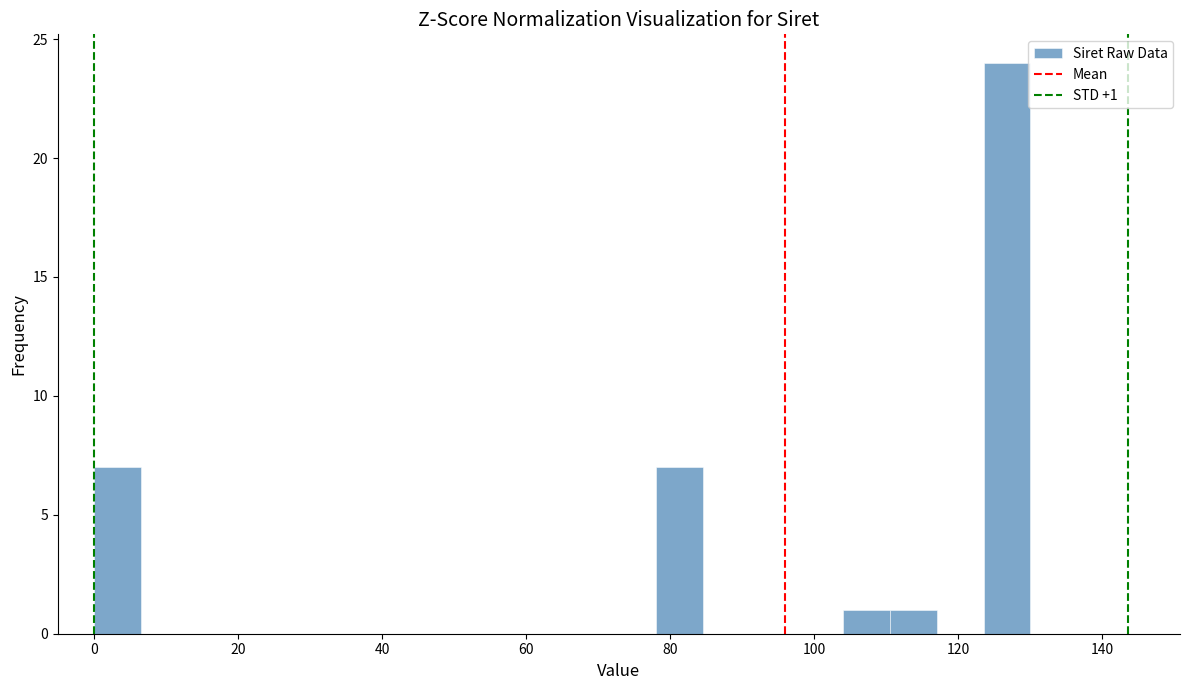

Around what value on the x-axis is the tallest bar? Give the approximate position of its centre, as read against the axis.

126